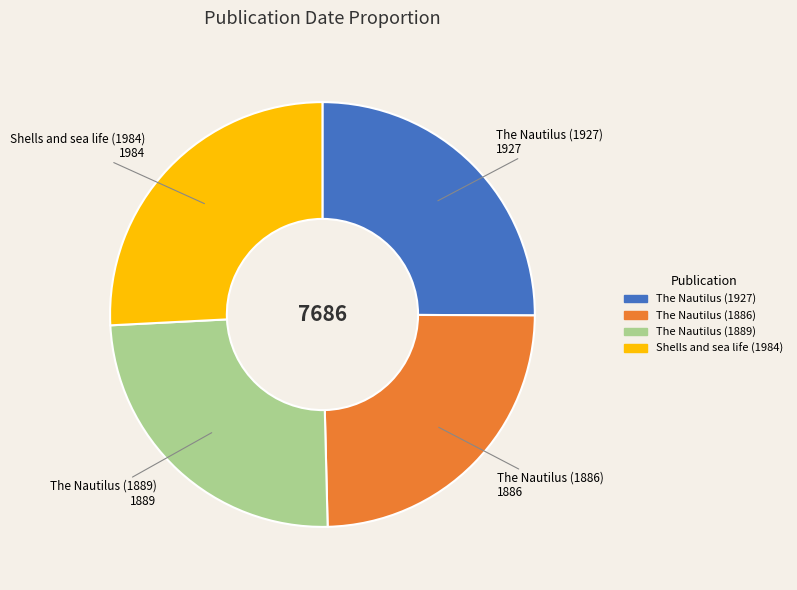

Is there a majority slice in this chart?

No